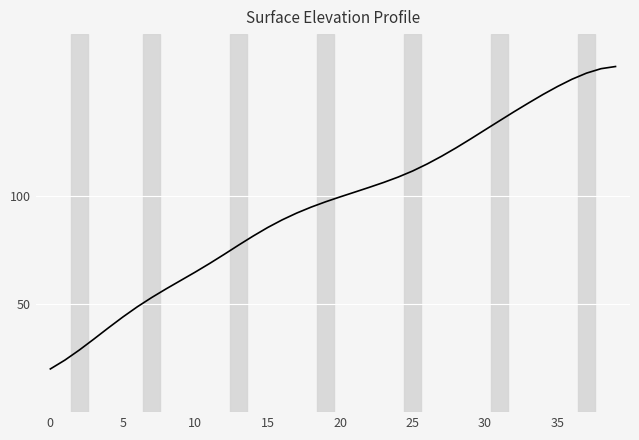

How many values exceed 99?

20